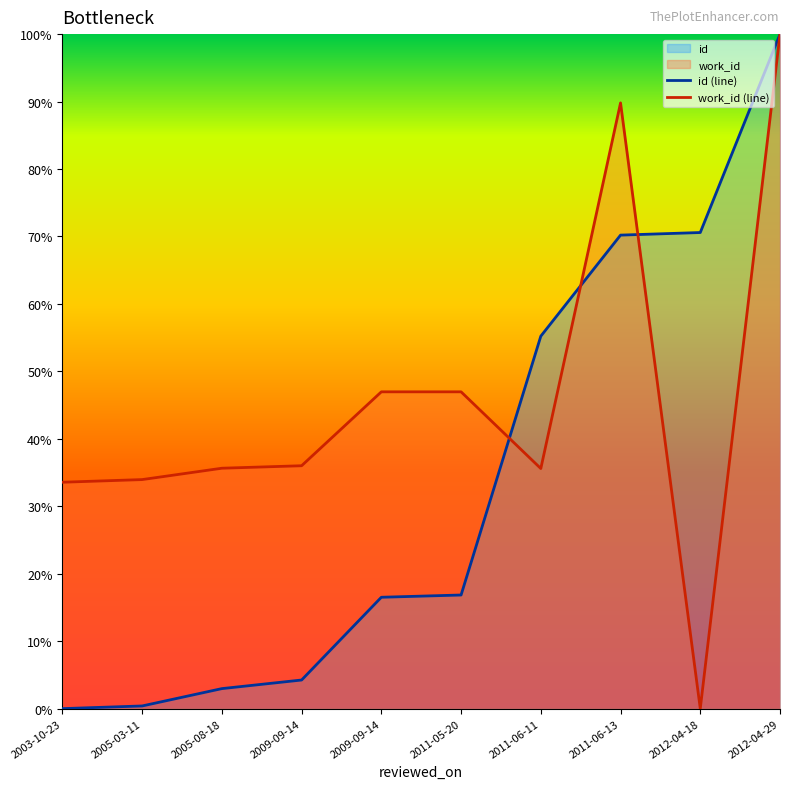

What is the highest value of the id series?

1.0